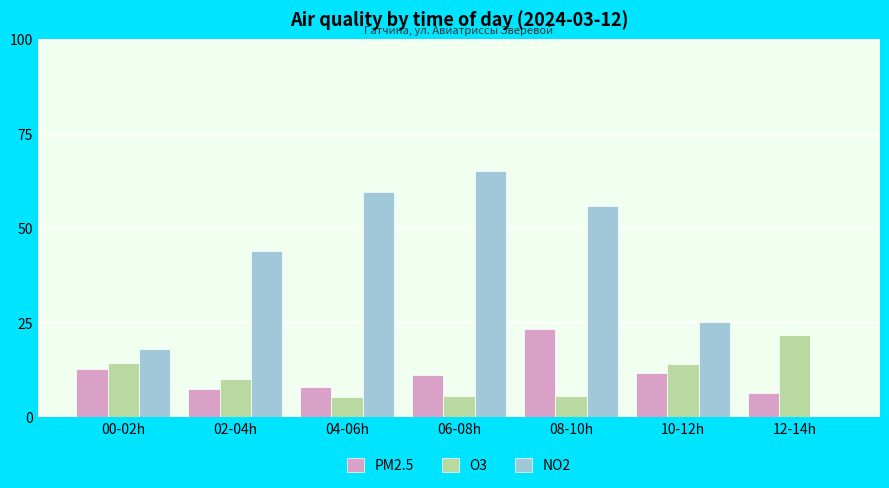

What is the sum of the O3 values at 08-10h and 04-06h?

10.8